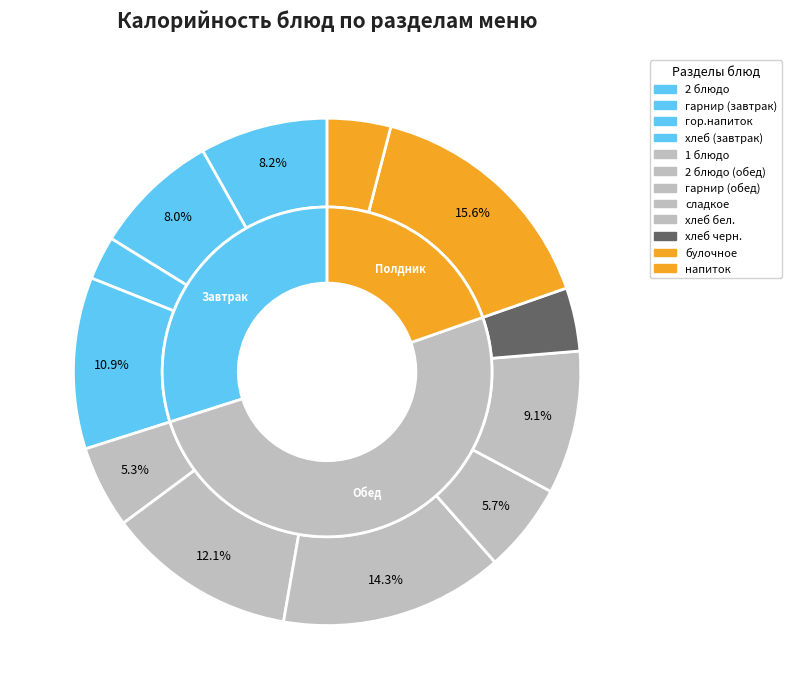

Is there any slice that represents more than half of the pie?

No